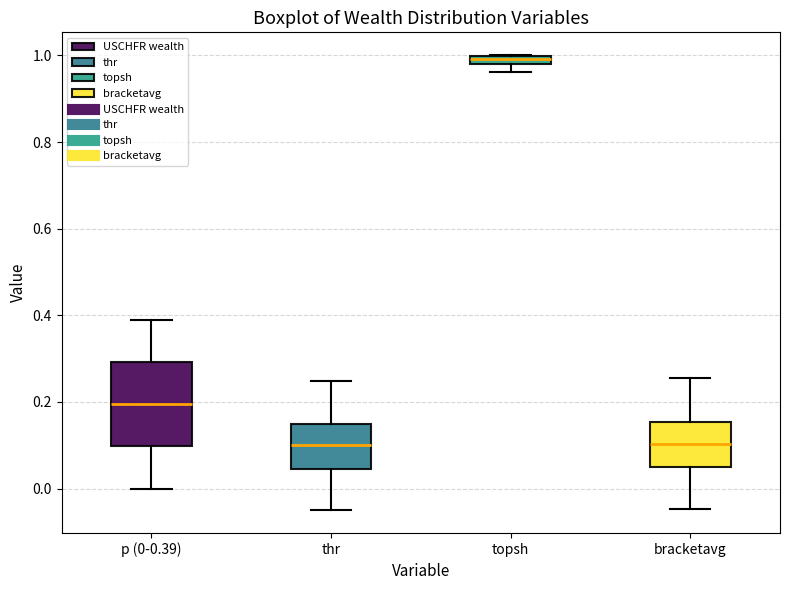

Comparing the boxes themselves (not the whiskers), which one is the tallest?

p (0-0.39)